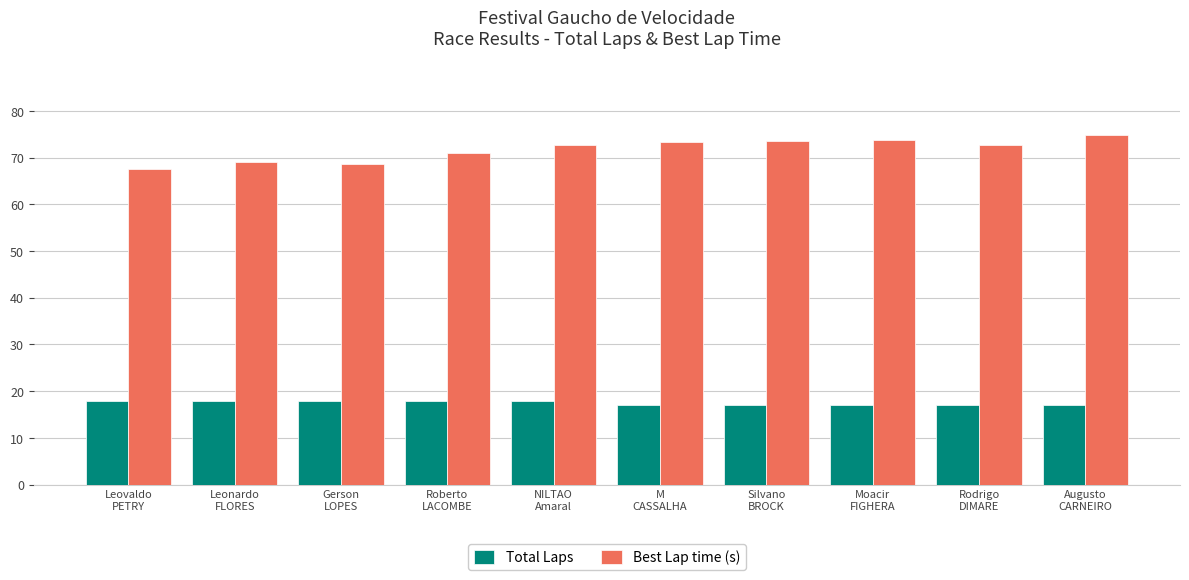

What is the label of the 9th bar from the left?

Rodrigo
DIMARE